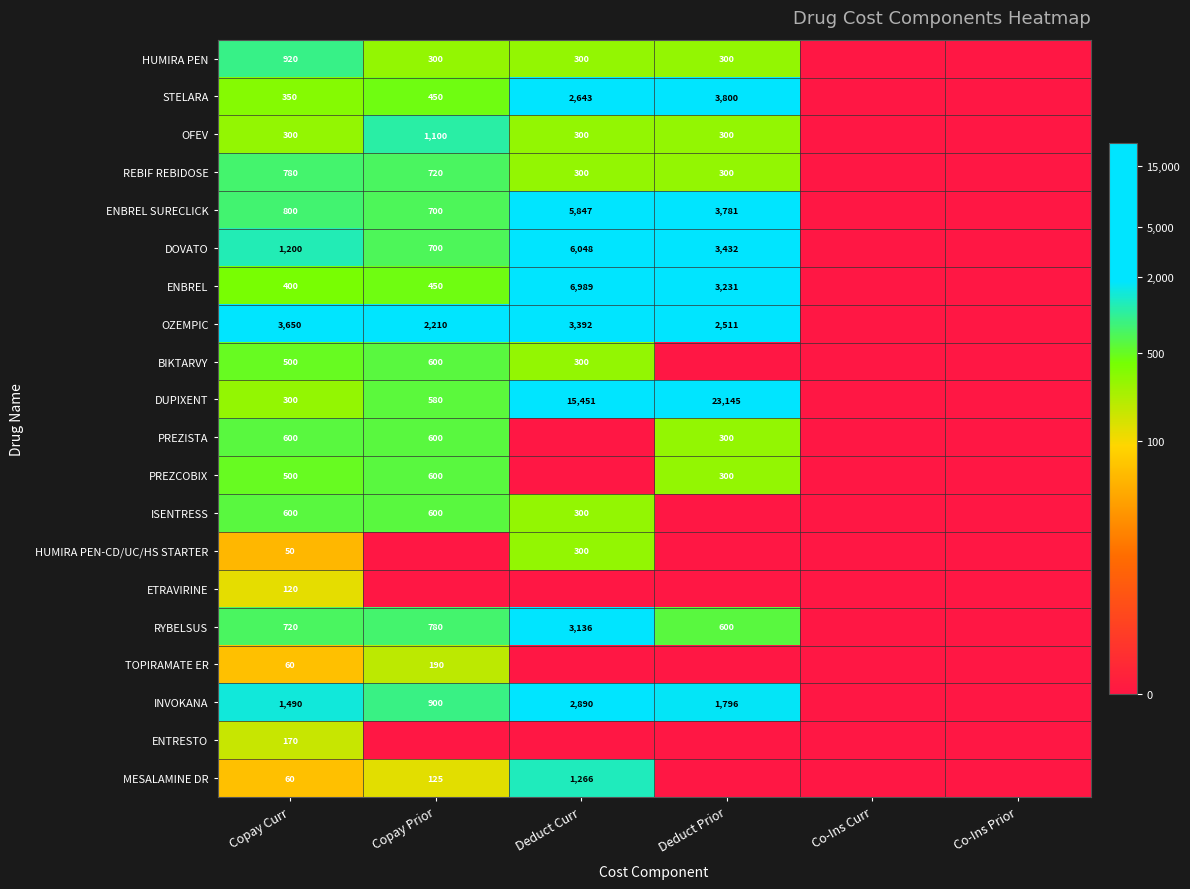

What is the sum of the ENBREL SURECLICK values at Deduct Prior and Copay Prior?

4481